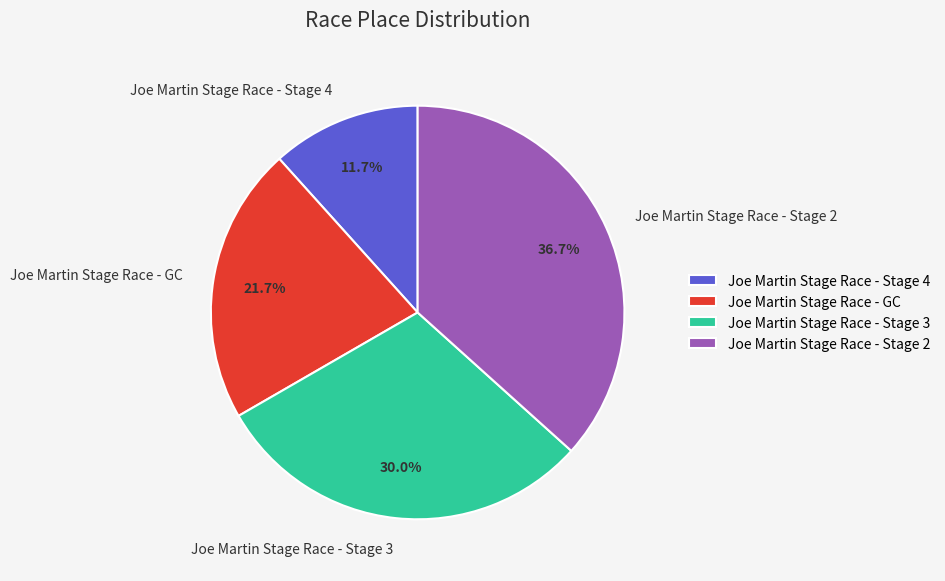

To the nearest percent, what is the combined percentage of Joe Martin Stage Race - GC and Joe Martin Stage Race - Stage 3?

52%